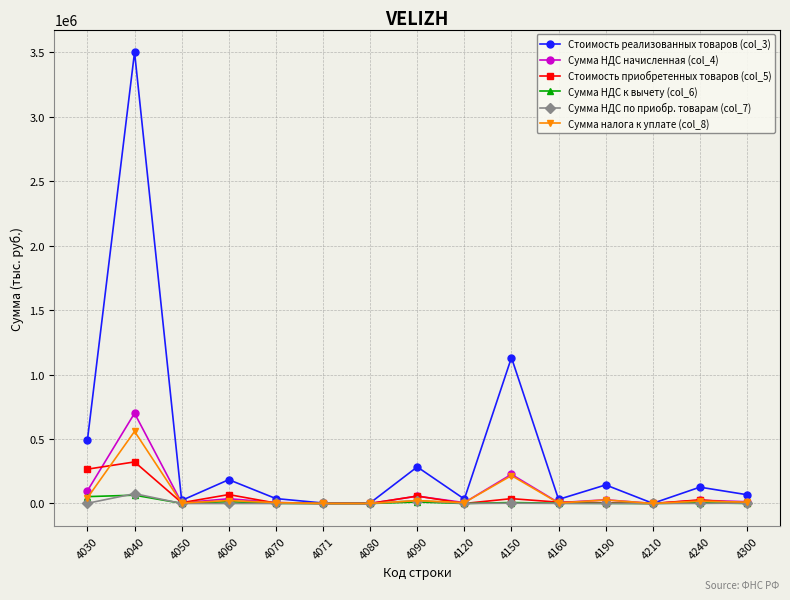

How many lines are shown in the chart?

6